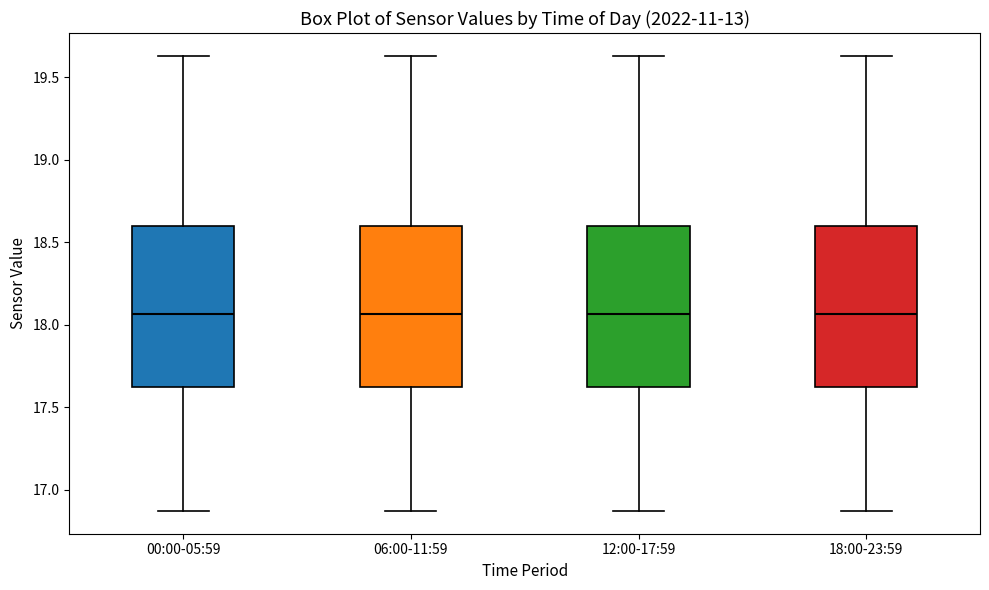

Reading left to right, read every box against the y-axis: the position of its median line, the range the box covers, and the ends of its whiskers. The values are not printed on the chart, so give them approximately, as read against the axis.

00:00-05:59: median 18.05, box 17.60 to 18.60, whiskers 16.85 to 19.65
06:00-11:59: median 18.05, box 17.60 to 18.60, whiskers 16.85 to 19.65
12:00-17:59: median 18.05, box 17.60 to 18.60, whiskers 16.85 to 19.65
18:00-23:59: median 18.05, box 17.60 to 18.60, whiskers 16.85 to 19.65